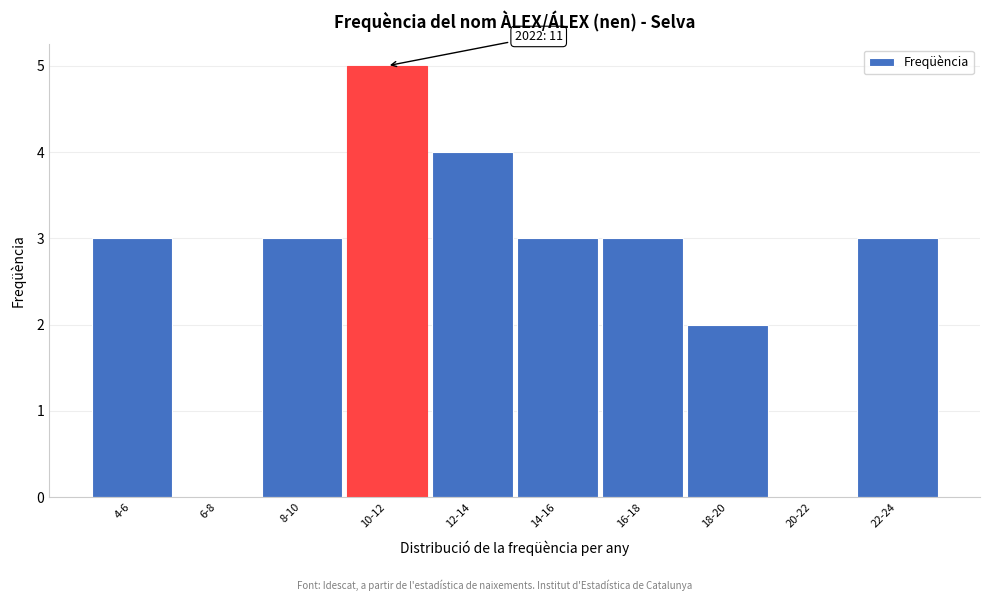

Reading right to left, transcribe all the data shown in this chart.

22-24=3	20-22=0	18-20=2	16-18=3	14-16=3	12-14=4	10-12=5	8-10=3	6-8=0	4-6=3